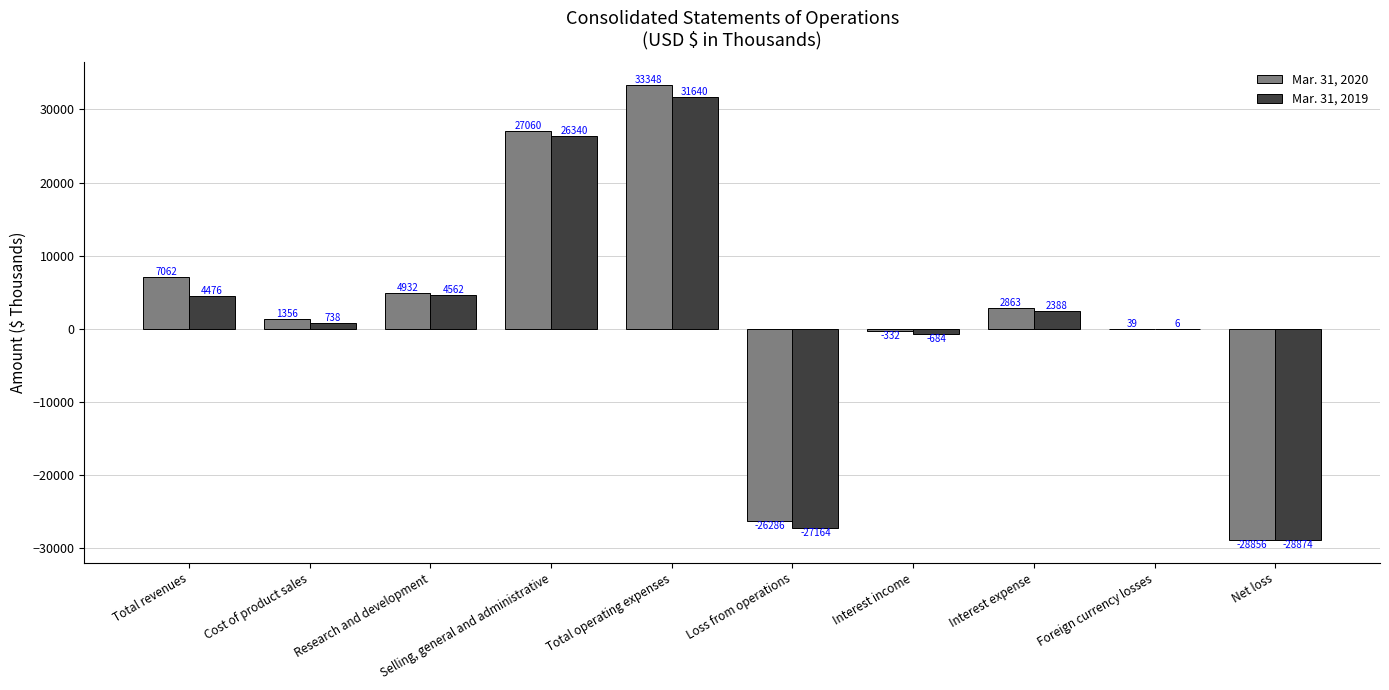

Is the value of Mar. 31, 2019 at Research and development greater than the value of Mar. 31, 2020 at Research and development?

No